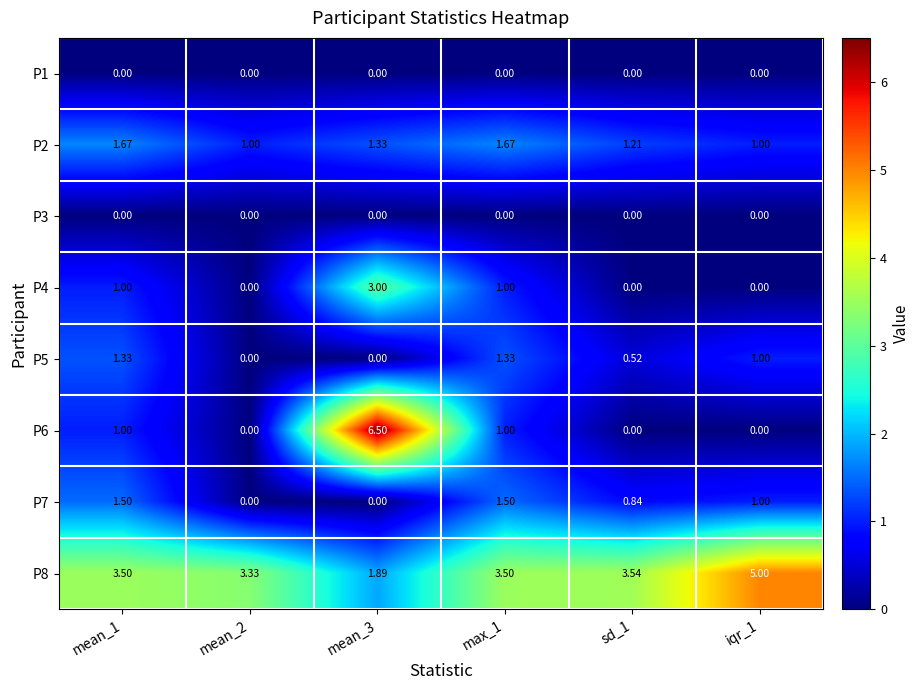

Between mean_1 and mean_2, which series saw the biggest shift?

P7